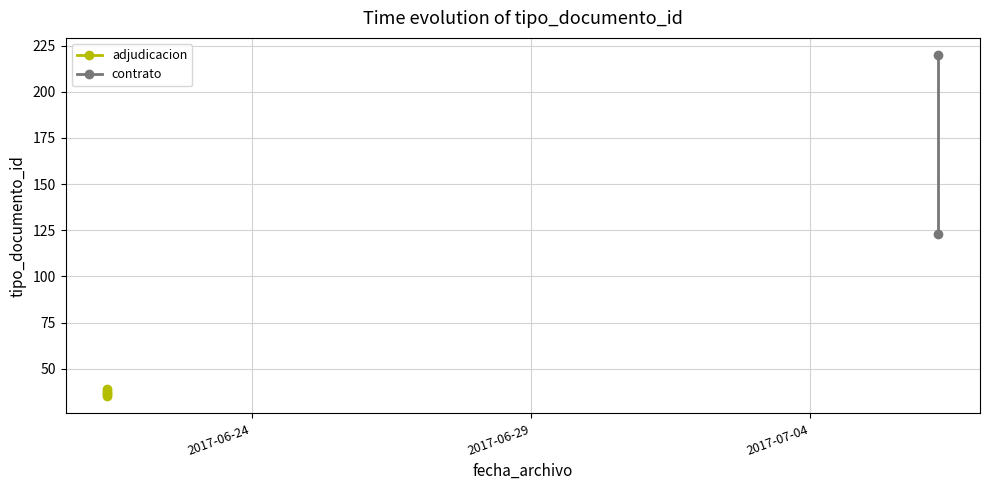

The chart shows a value of 35 at 2017-06-21 09:53:35. True or false?

True